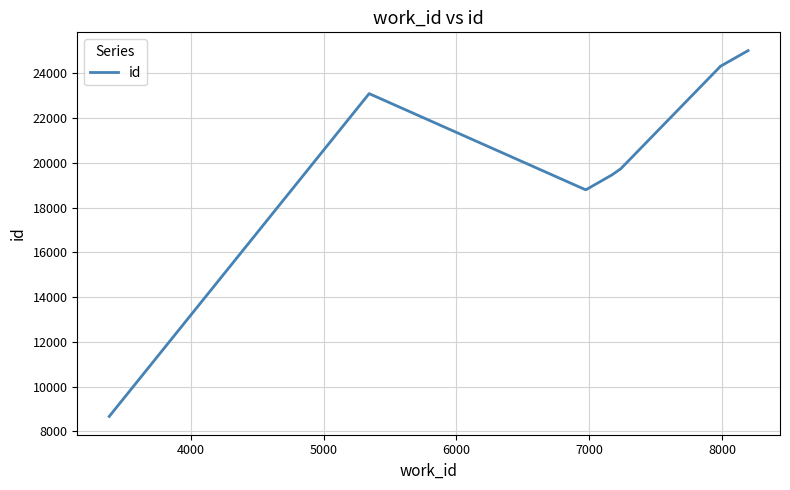

What is the minimum value shown in the chart?

8670